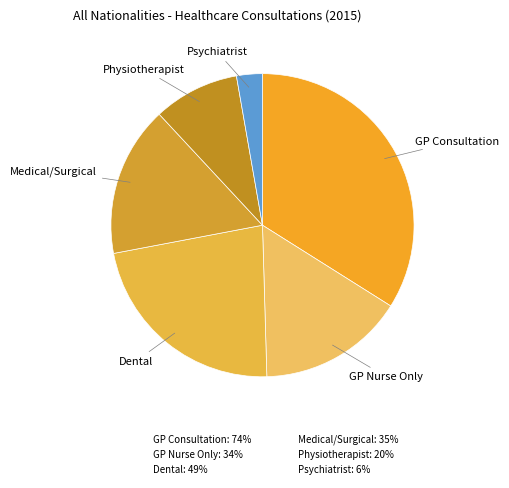

To the nearest percent, what is the average slice percentage?

17%